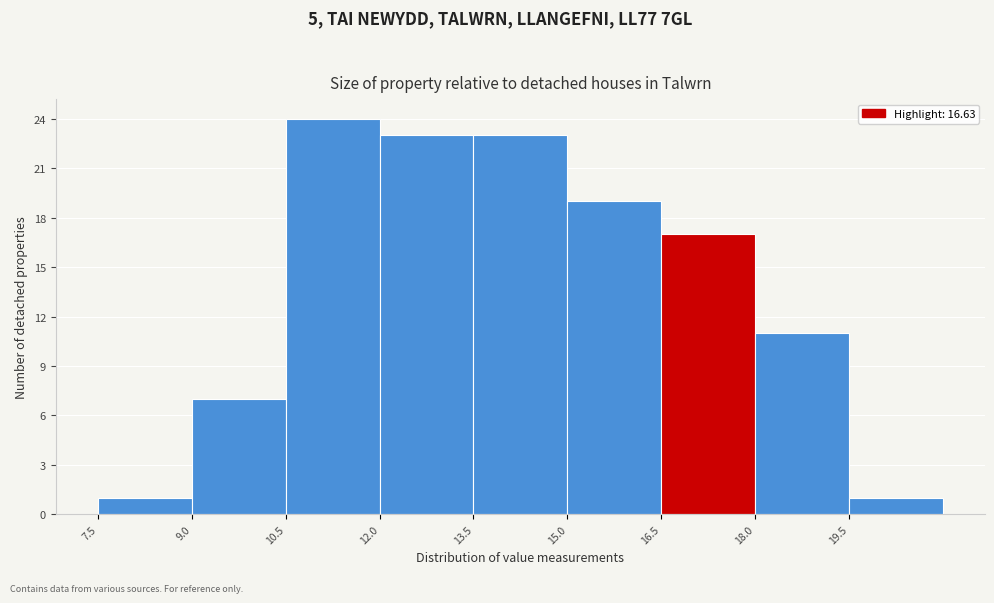

Reading left to right, list every bar in this chart as the range it spans on the x-axis followed by its height. Neither the bar edges nor the heights are printed on the chart, so give them approximately, as read against the axes.

7.5 to 9.0: 1
9.0 to 10.5: 7
10.5 to 12.0: 24
12.0 to 13.5: 23
13.5 to 15.0: 23
15.0 to 16.5: 19
16.5 to 18.0: 17
18.0 to 19.5: 11
19.5 to 21.0: 1